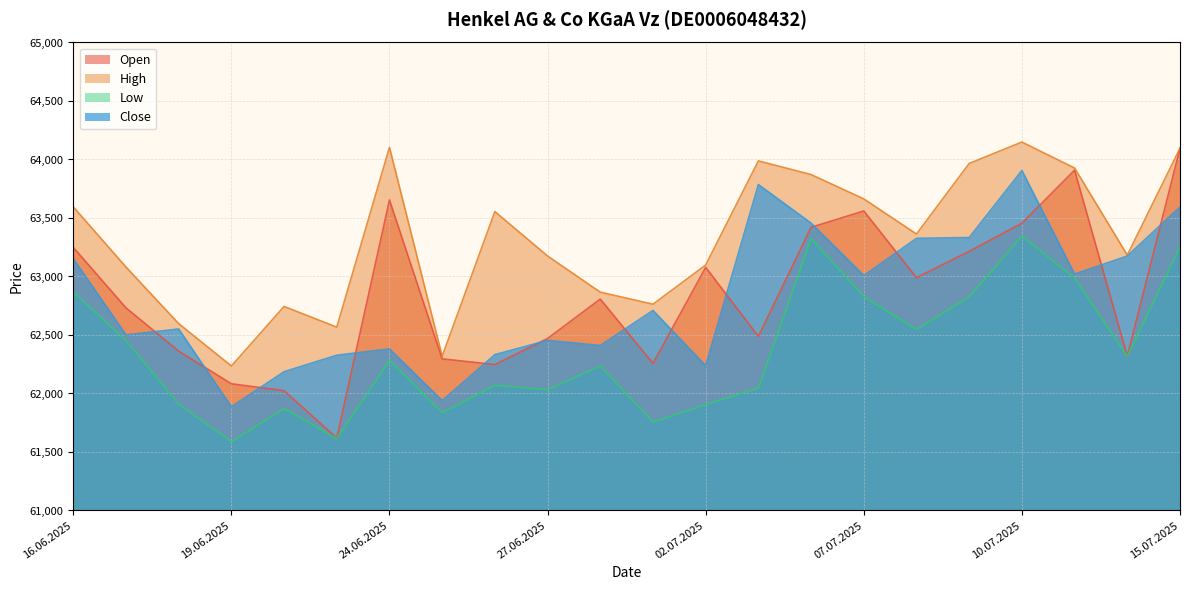

Between which two adjacent categories do Close and Open first intersect?

17.06.2025 and 18.06.2025